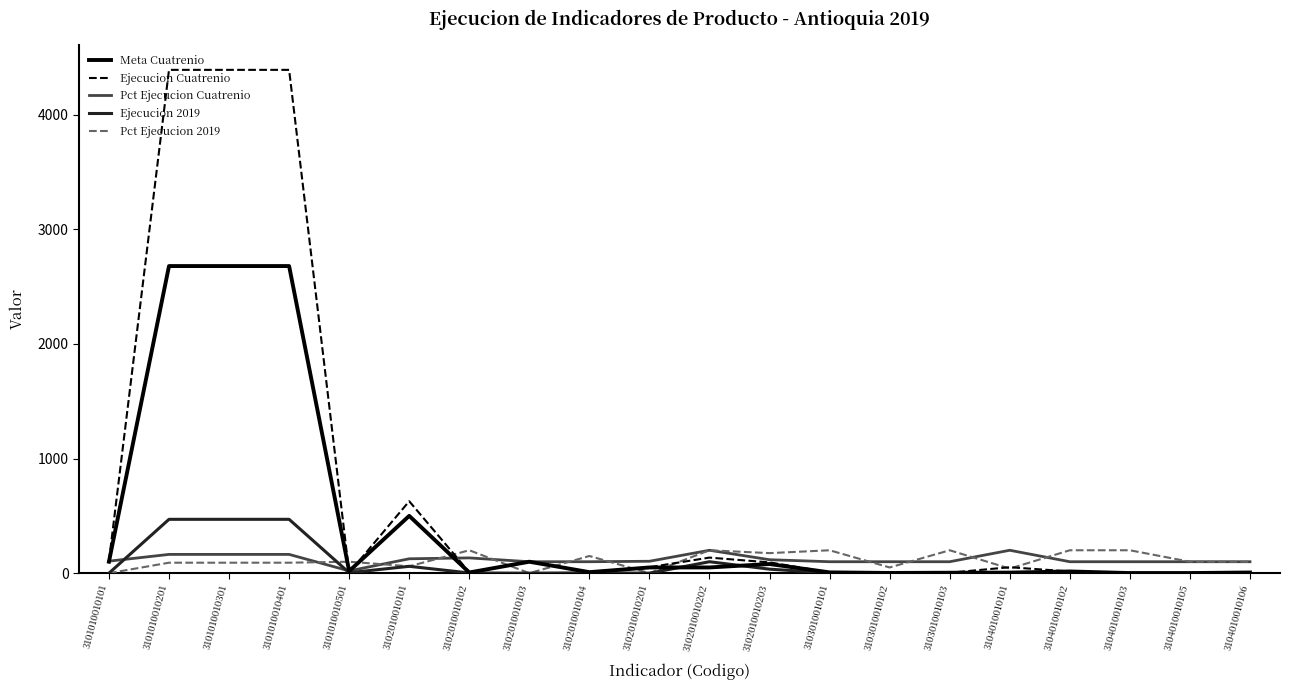

Which series has the widest spread of values?

Ejecucion Cuatrenio